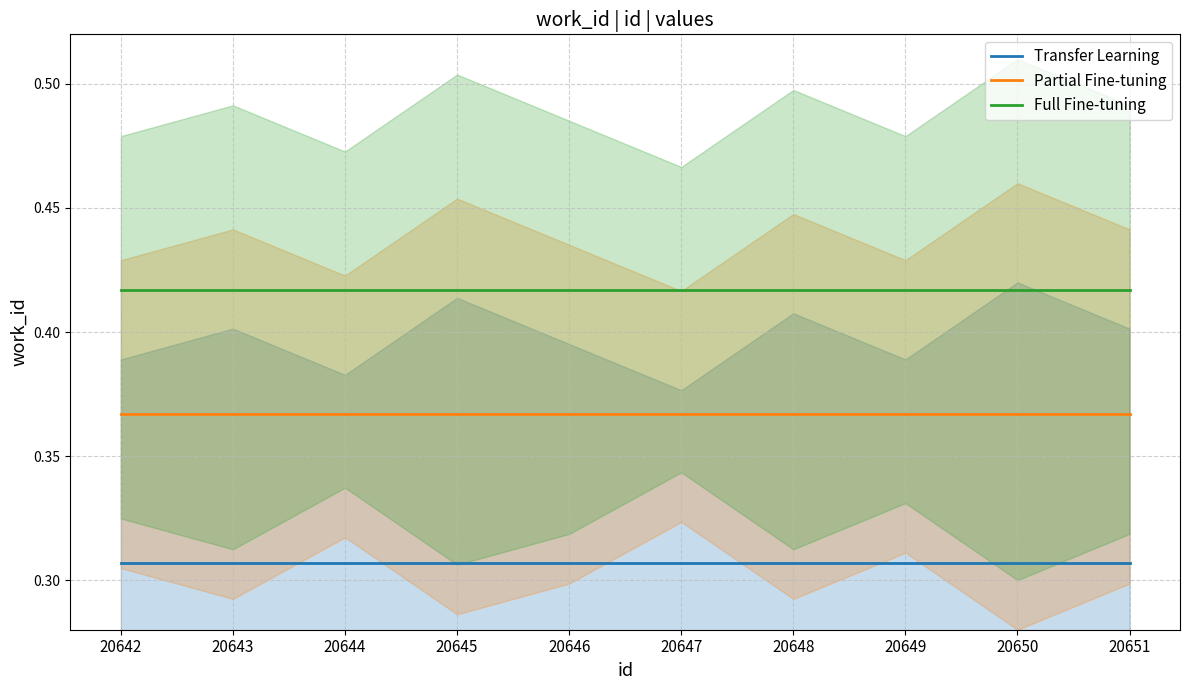

True or false: Partial Fine-tuning and Transfer Learning cross at least once.

False